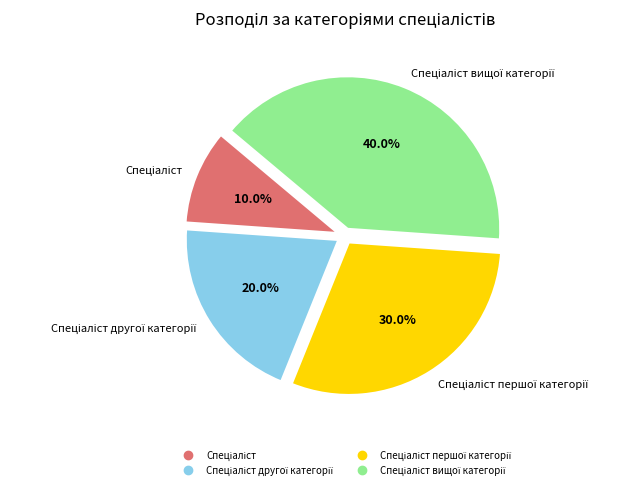

Is there any slice that represents more than half of the pie?

No